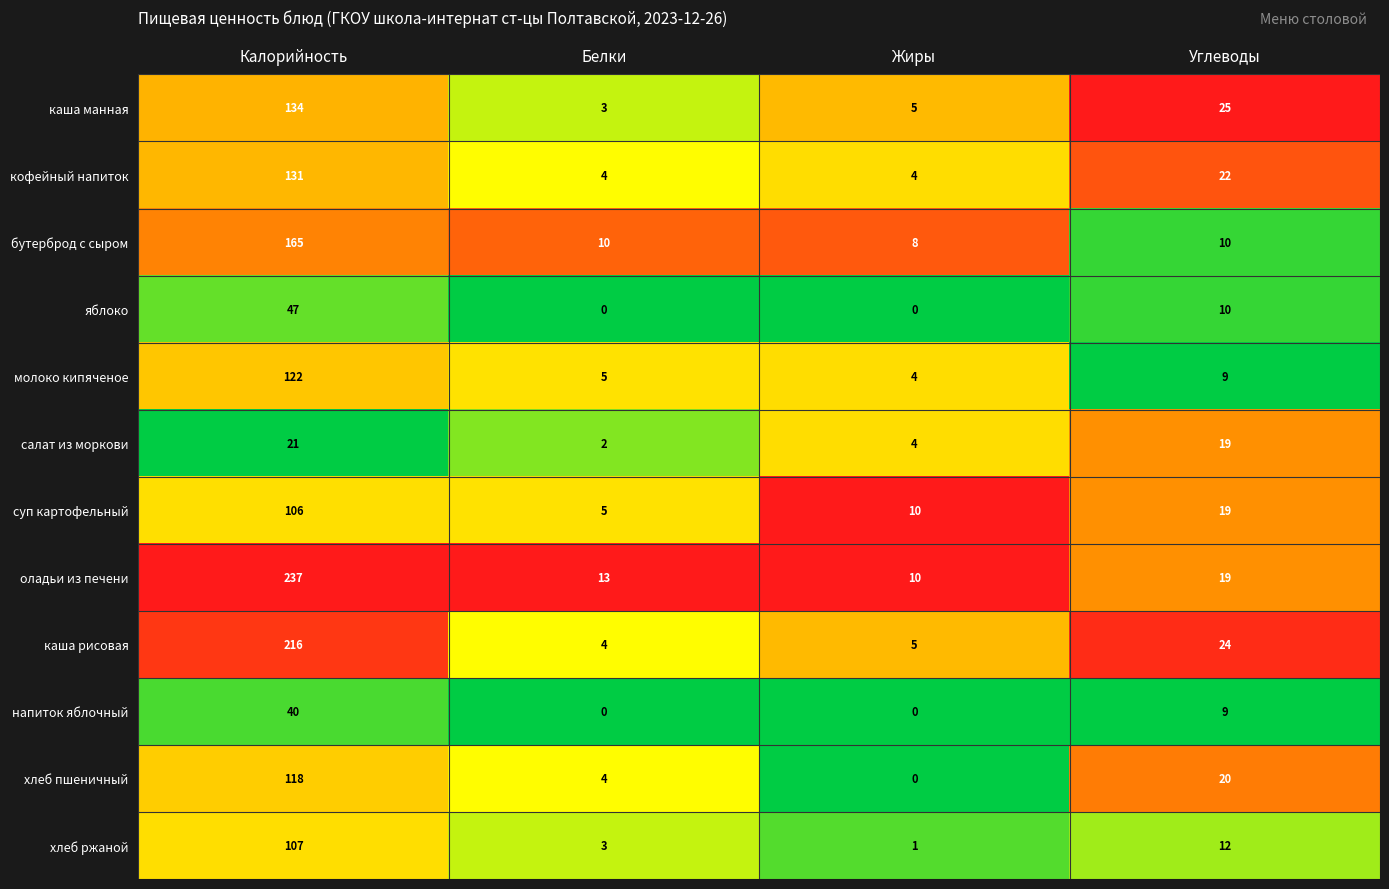

The value of суп картофельный at Белки is 3. True or false?

False